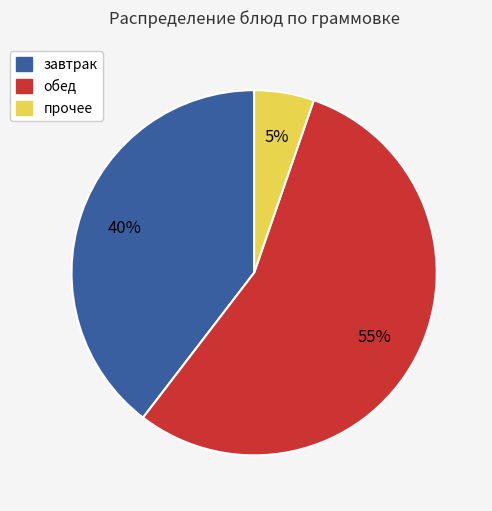

To the nearest percent, what is the average slice percentage?

33%